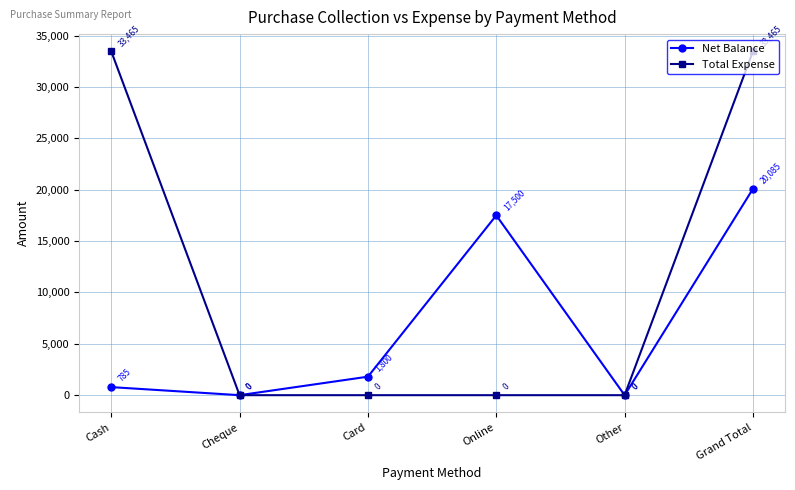

Which category has the highest value in the Net Balance series?

Grand Total